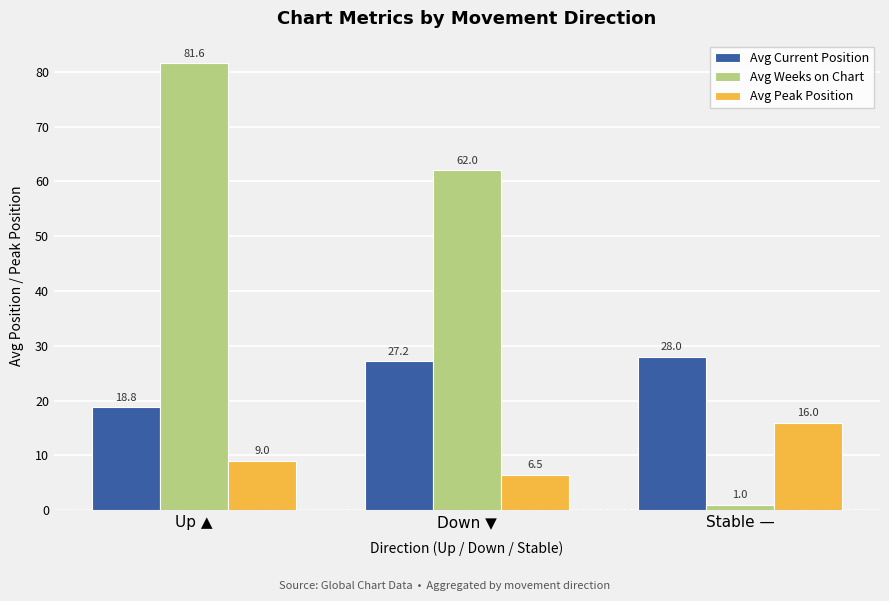

What is the label of the 2nd bar from the right?

Down ▼